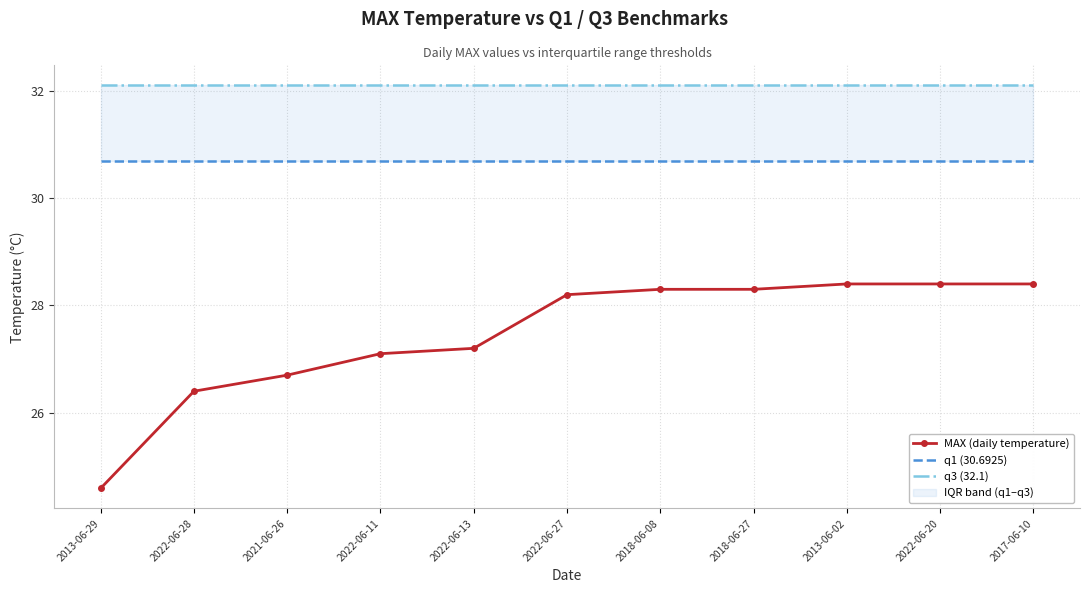

Rank the series by their average value, from lowest to highest.

MAX (daily temperature), q1 (30.6925), q3 (32.1)